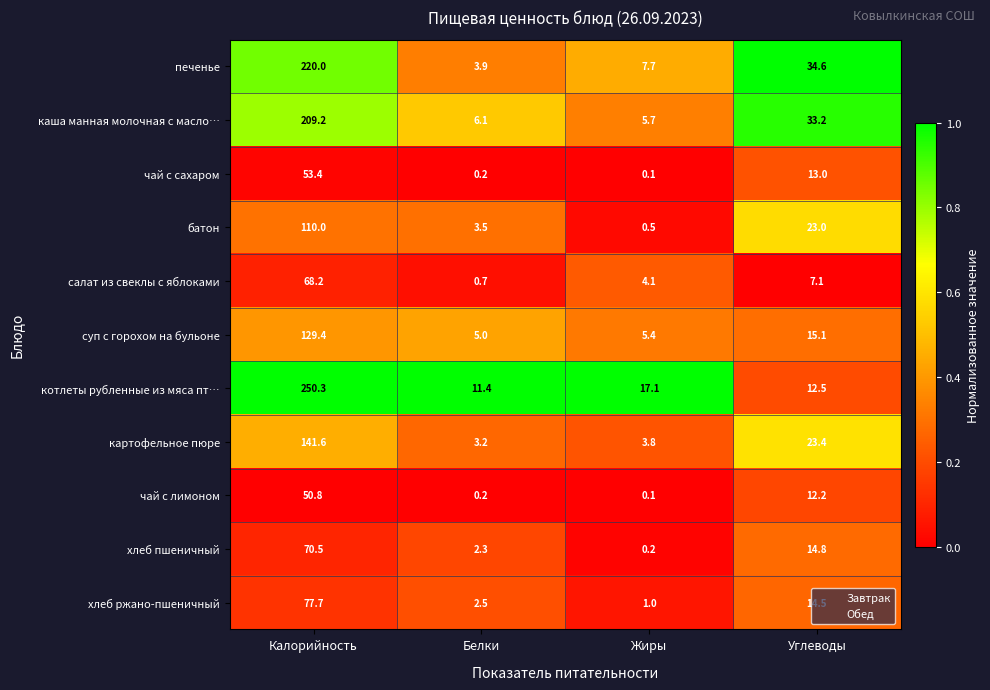

What is the total value across all series at Жиры?

45.7